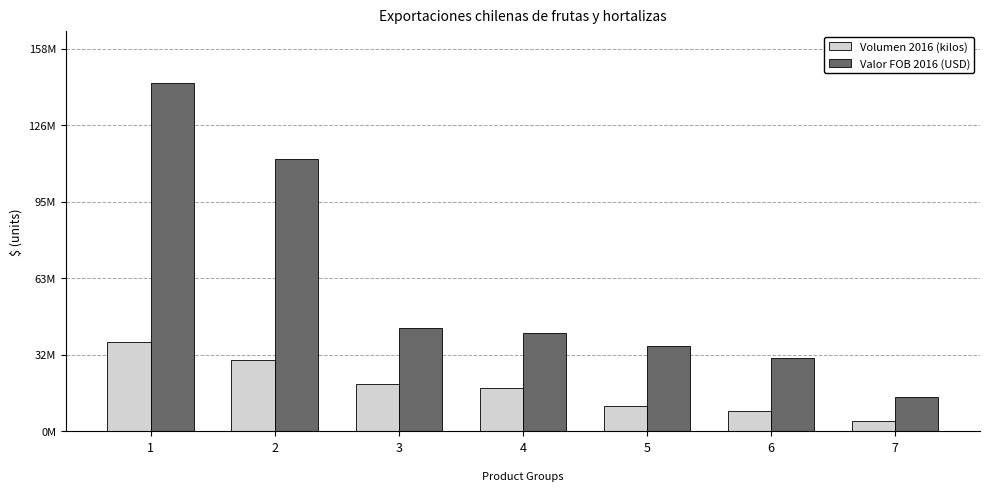

What is the sum of all Volumen 2016 (kilos) values?

126064754.5